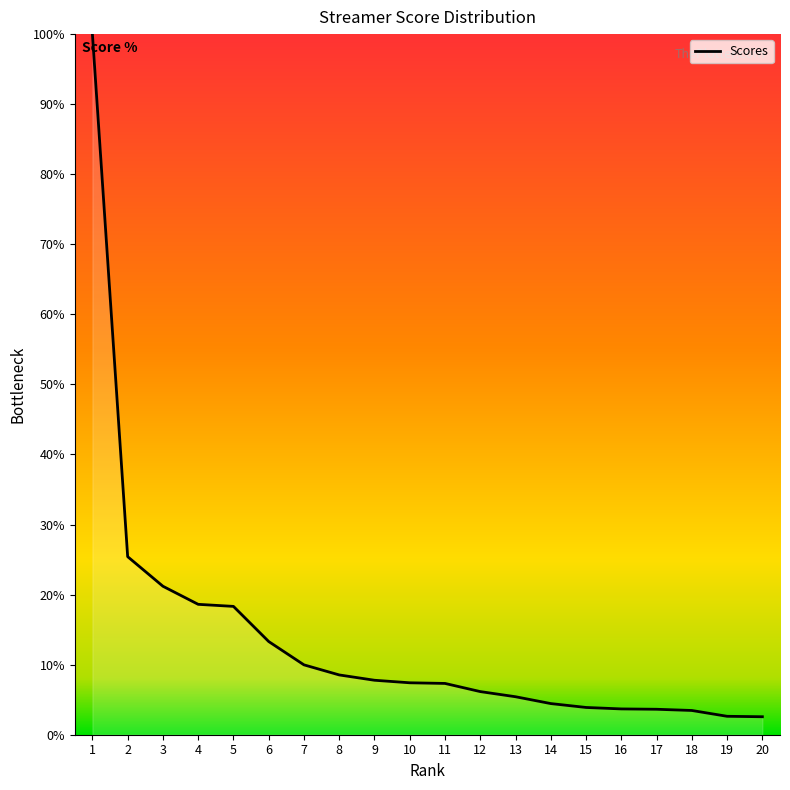

What is the difference between the values at 8 and 17?

4.9